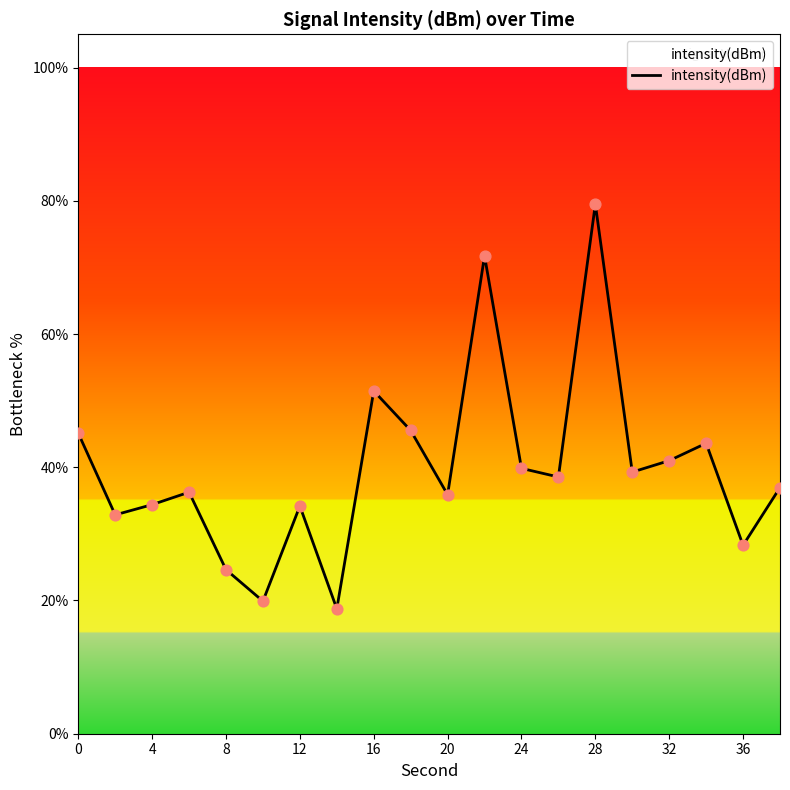

What is the minimum value shown in the chart?

18.7